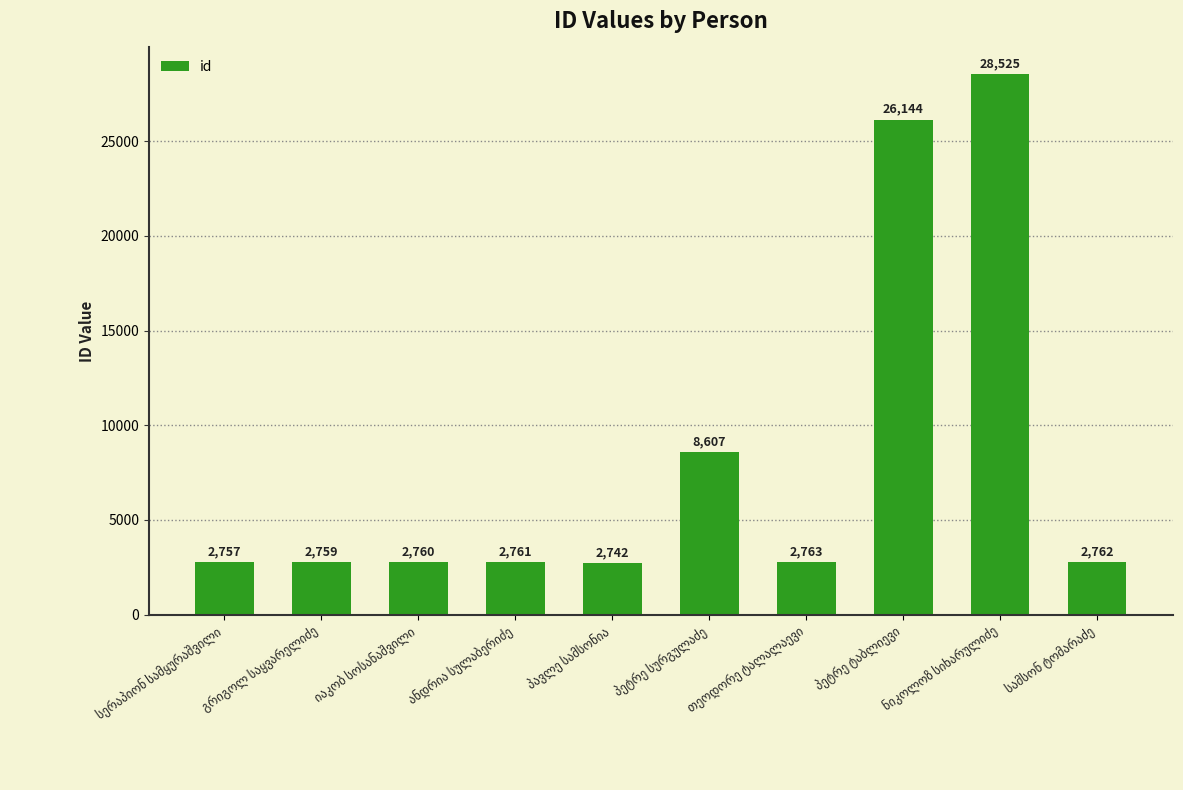

Reading right to left, extract all data points from this chart.

2762	28525	26144	2763	8607	2742	2761	2760	2759	2757